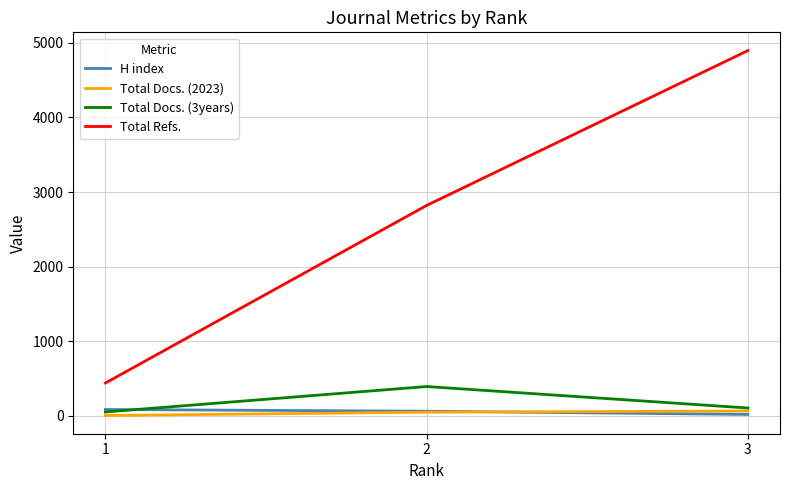

Where does the Total Docs. (3years) series first go above 106?

2